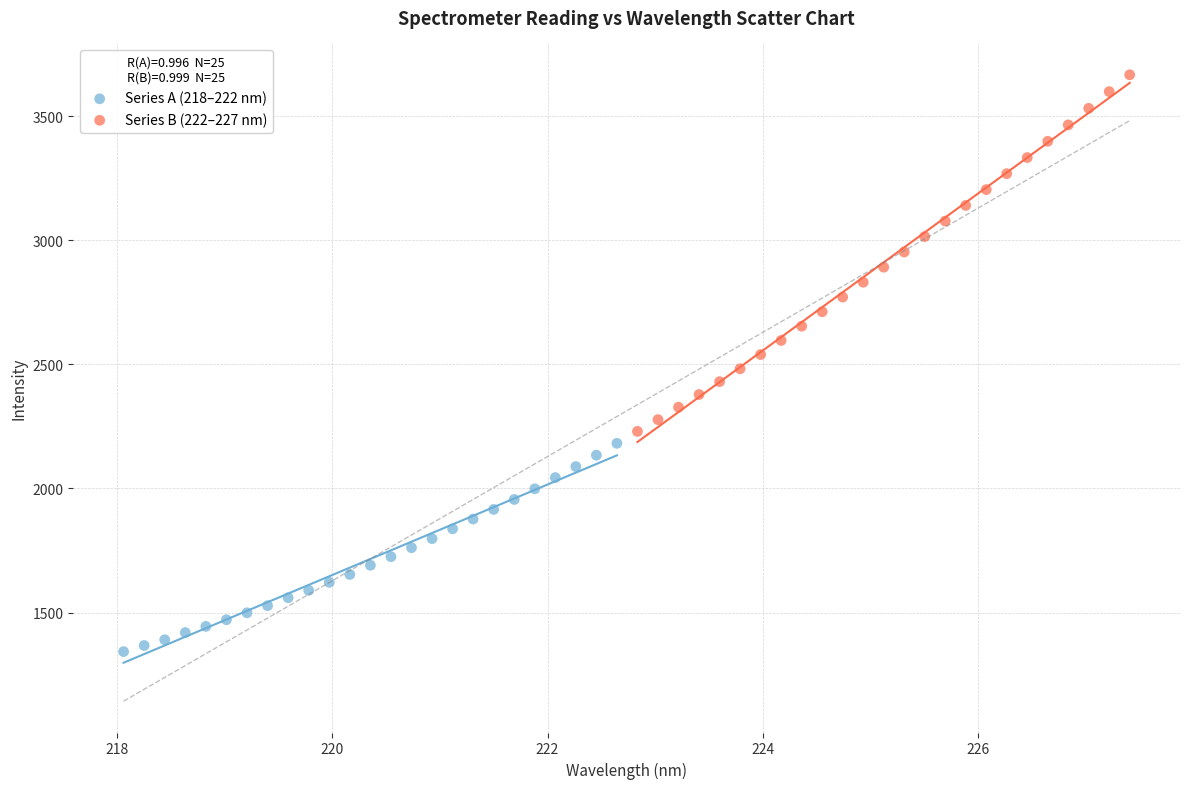

Which series reaches the maximum Y coordinate?

Series B (222–227 nm)